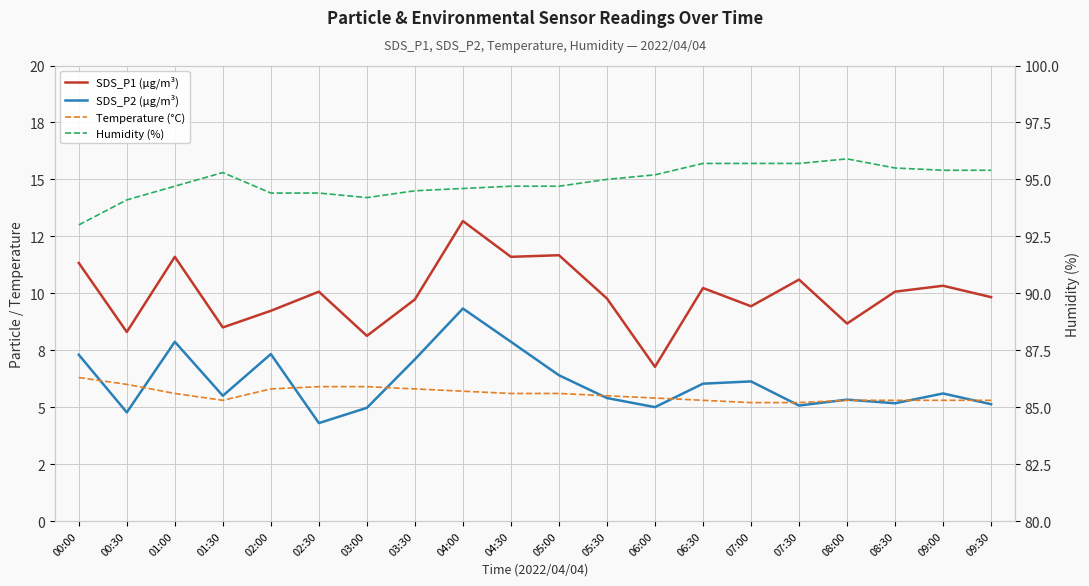

What is the label of the 9th point from the right?

05:30